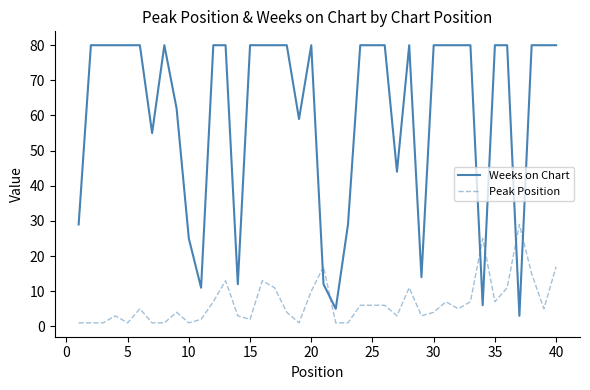

What is the maximum value shown in the chart?

80